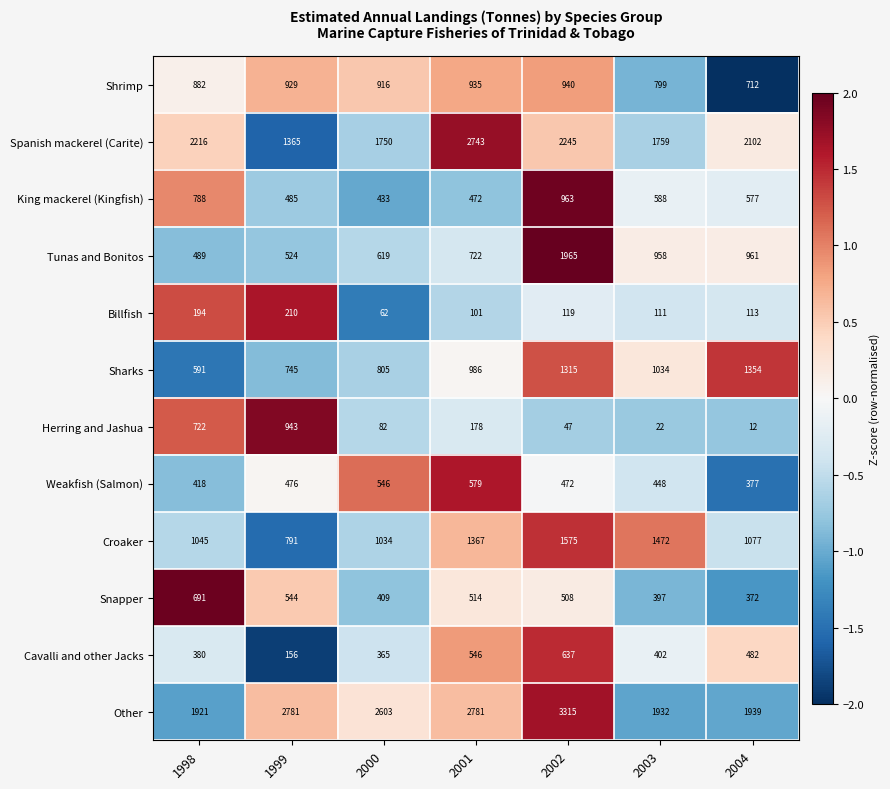

At which label is Other closest to 2618?

2000